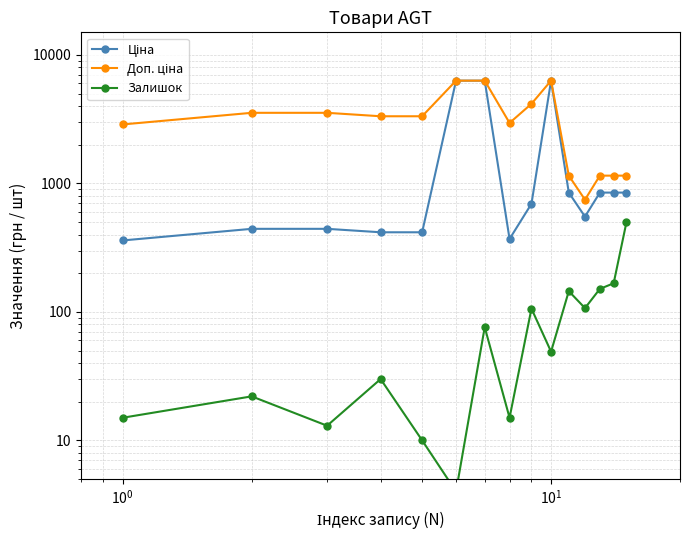

What are all the series names shown in the legend?

Ціна, Доп. ціна, Залишок